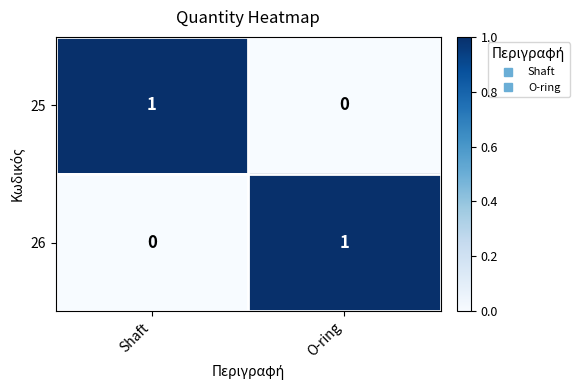

Is the value of 26 at Shaft greater than the value of 25 at Shaft?

No